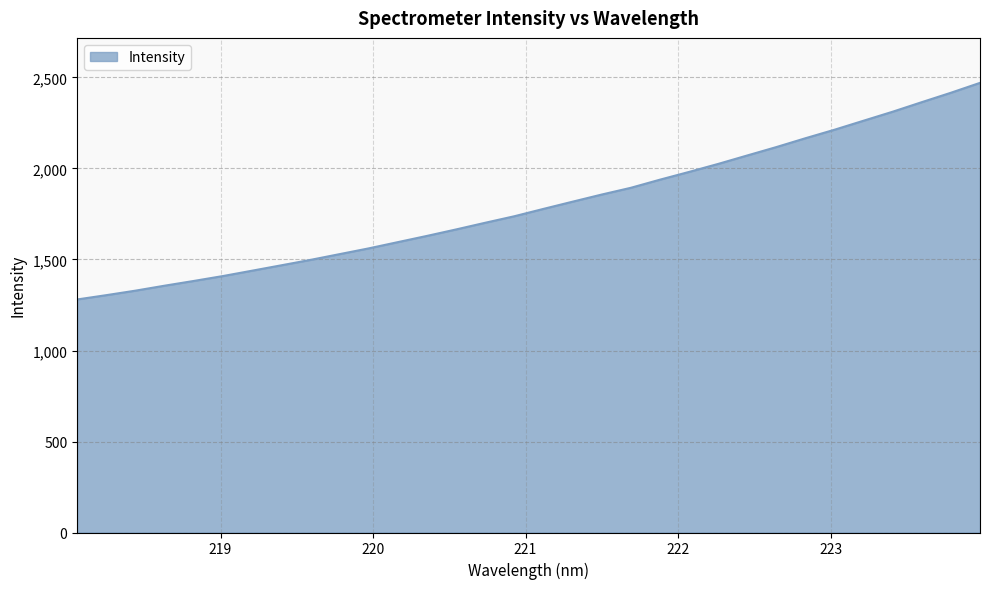

What is the difference between the maximum and minimum values?

1190.1